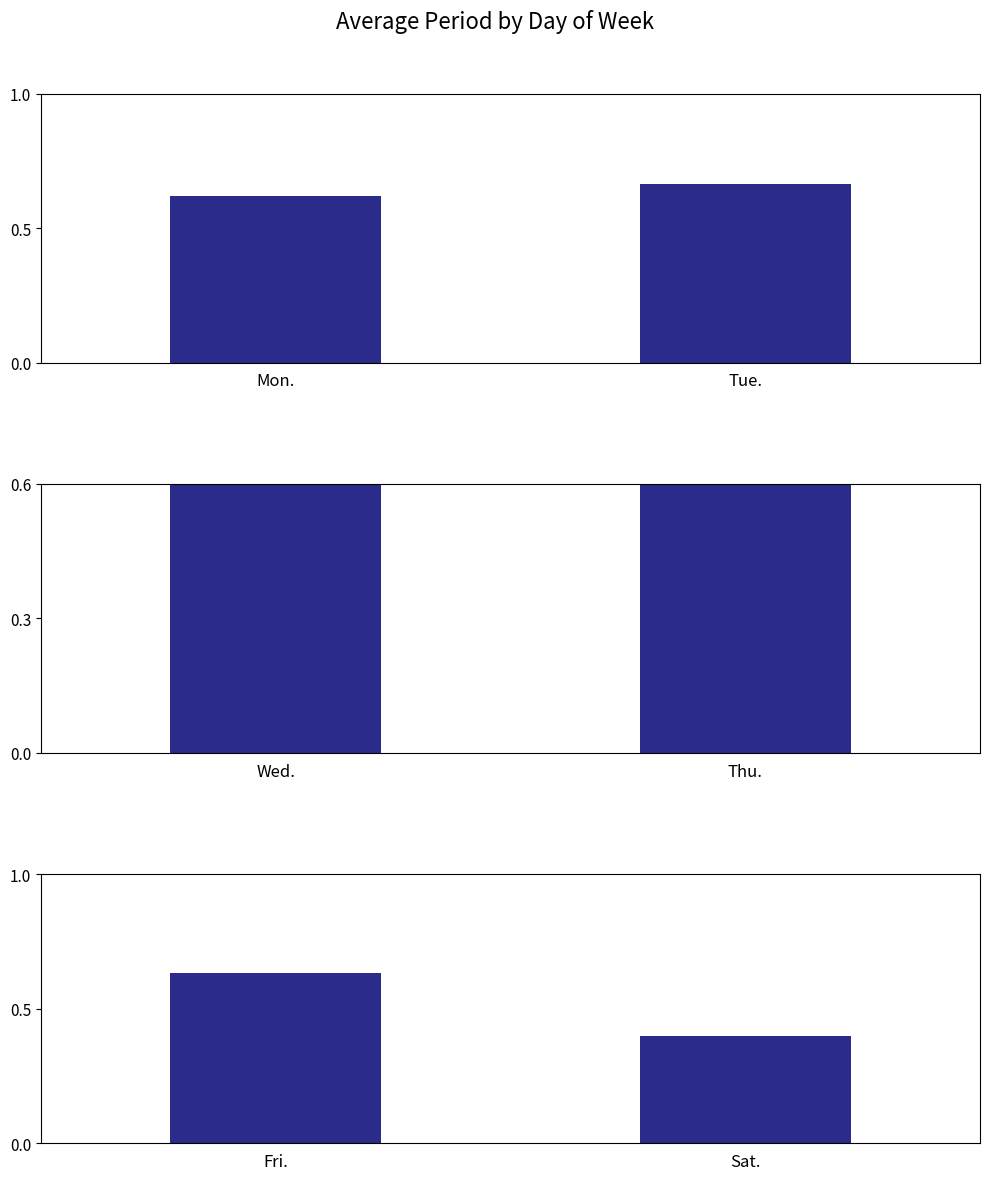

What is the smallest value displayed?

0.4